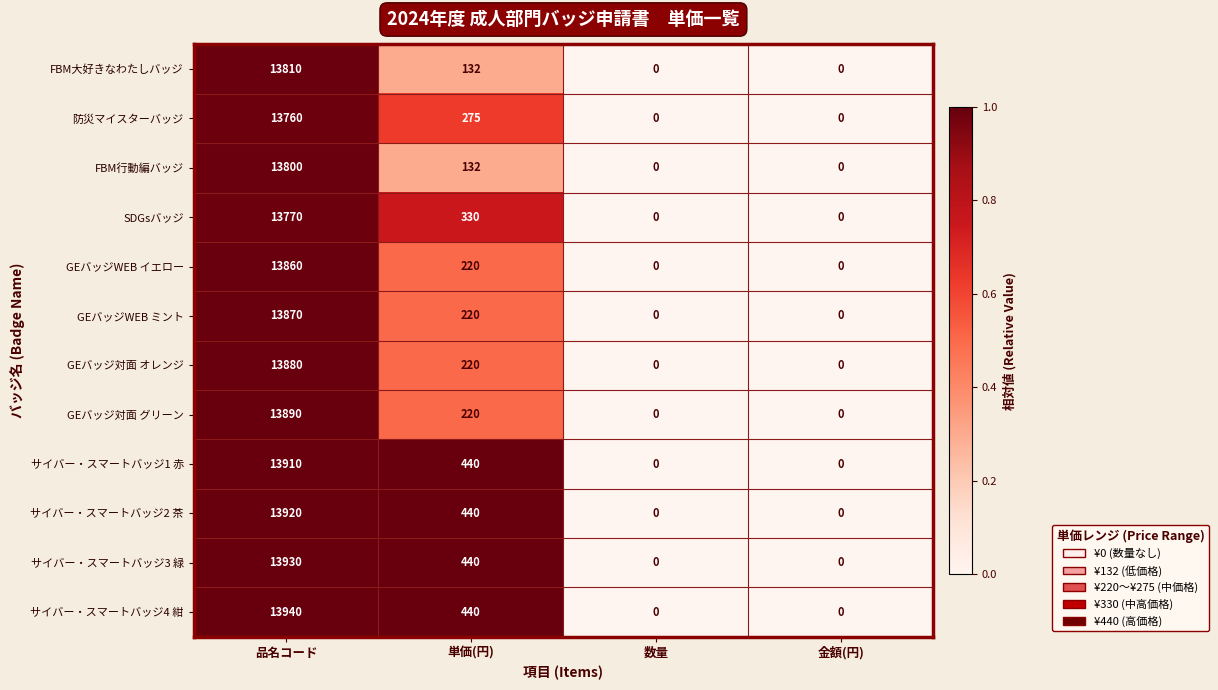

True or false: GEバッジWEB ミント has a value of 0 at 金額(円).

True